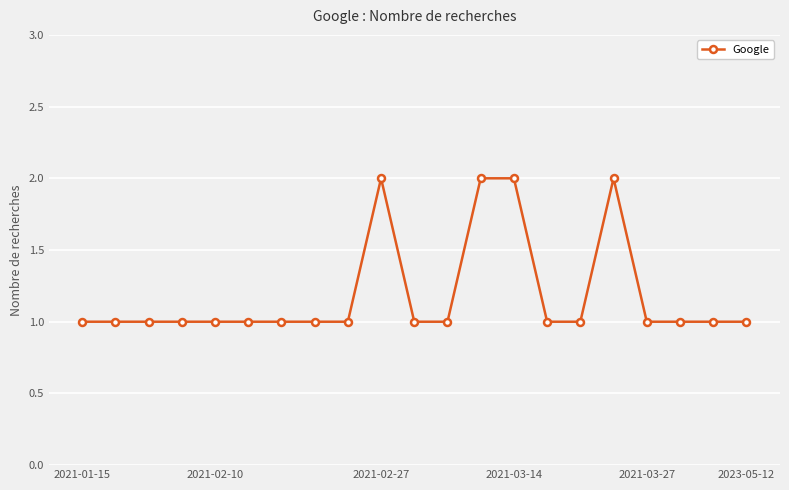

What is the sum of all values?

25